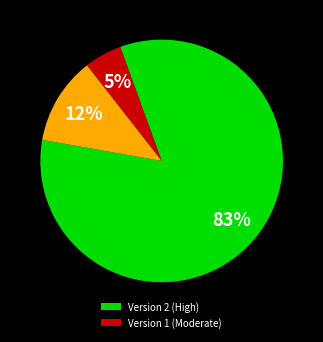

To the nearest percent, what is the average slice percentage?

33%